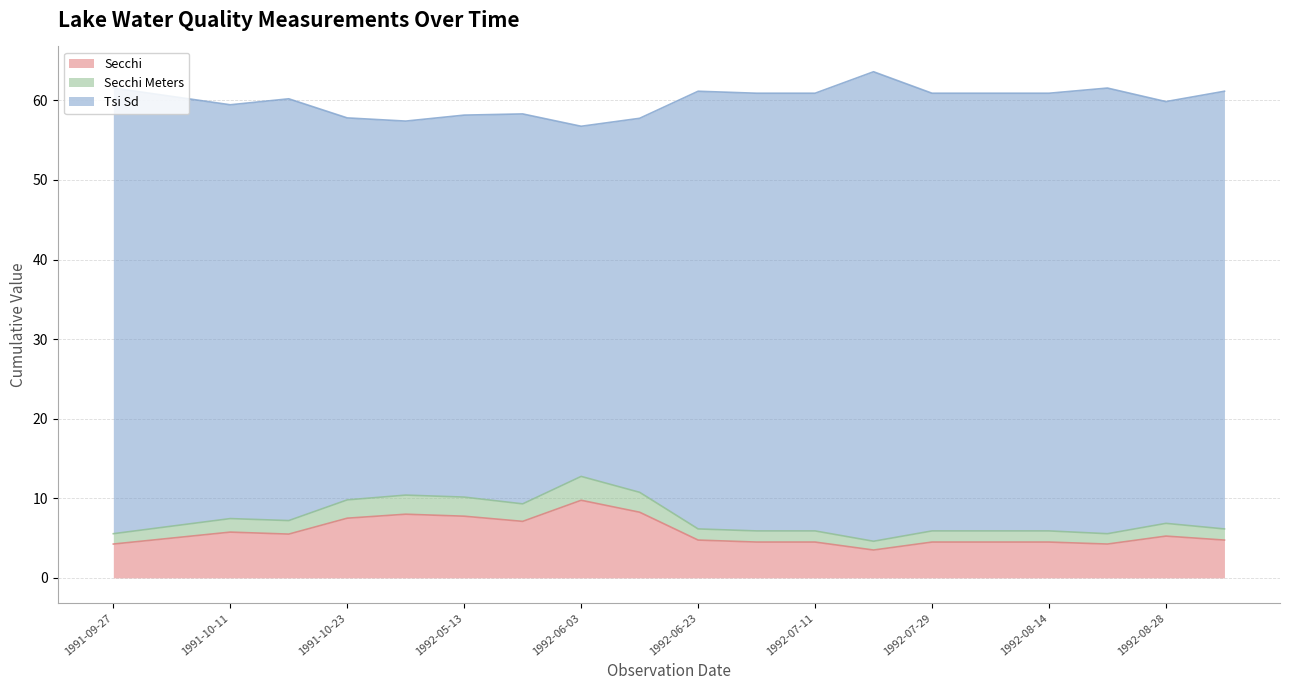

Is the value of Secchi at 1992-08-14 greater than the value of Secchi Meters at 1991-10-30?

No